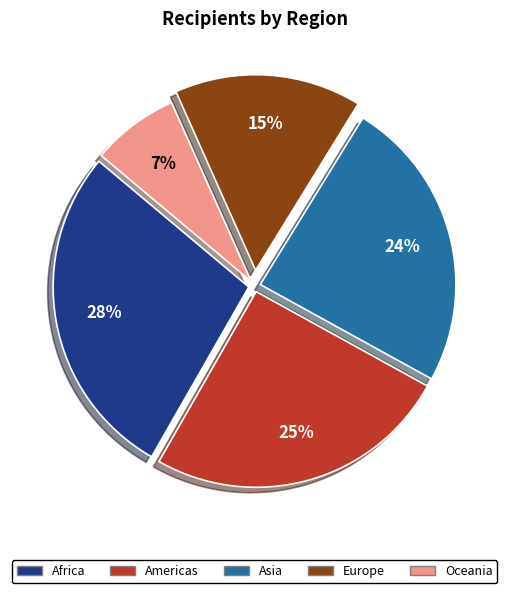

How many slices are in this pie chart?

5